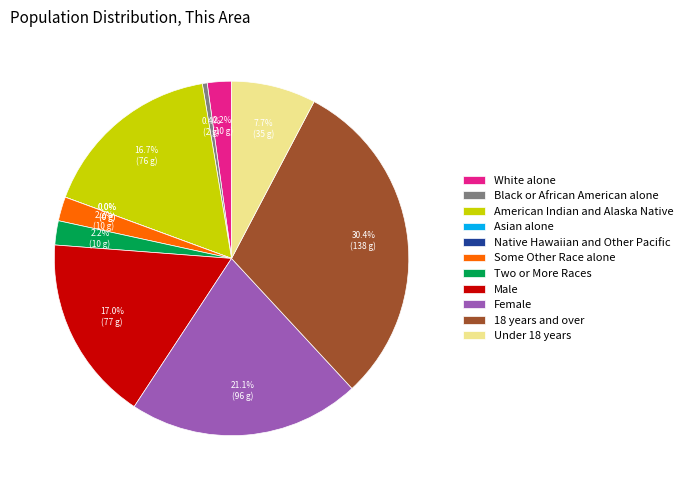

Which slice is the smallest?

Asian alone